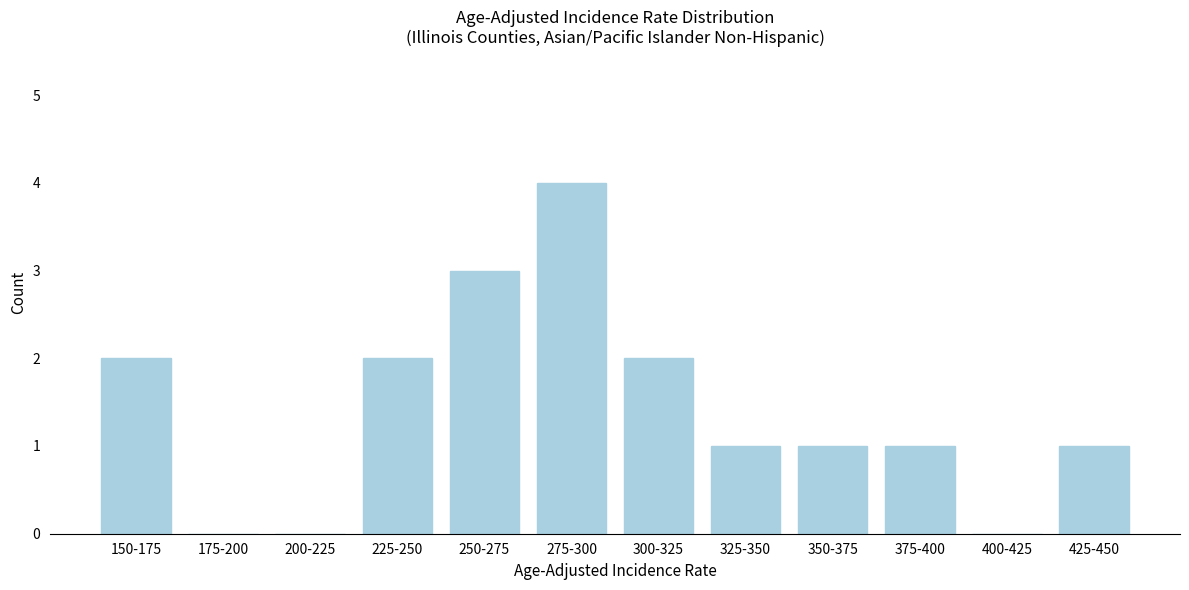

Reading right to left, extract all data points from this chart.

425-450=1	400-425=0	375-400=1	350-375=1	325-350=1	300-325=2	275-300=4	250-275=3	225-250=2	200-225=0	175-200=0	150-175=2